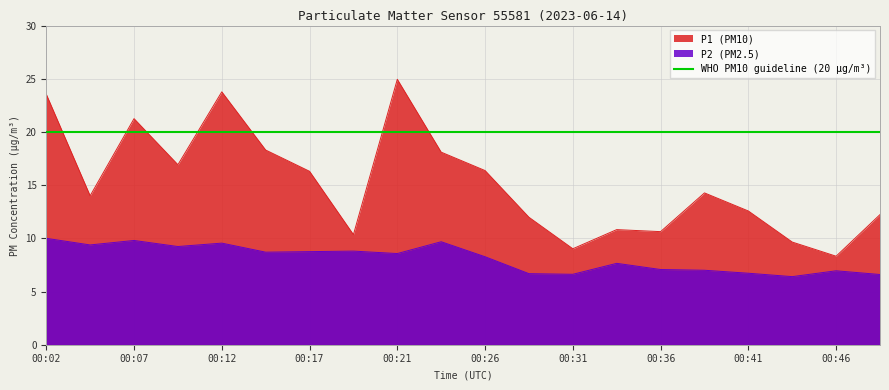

Between 00:14 and 00:02, which is larger?

00:02